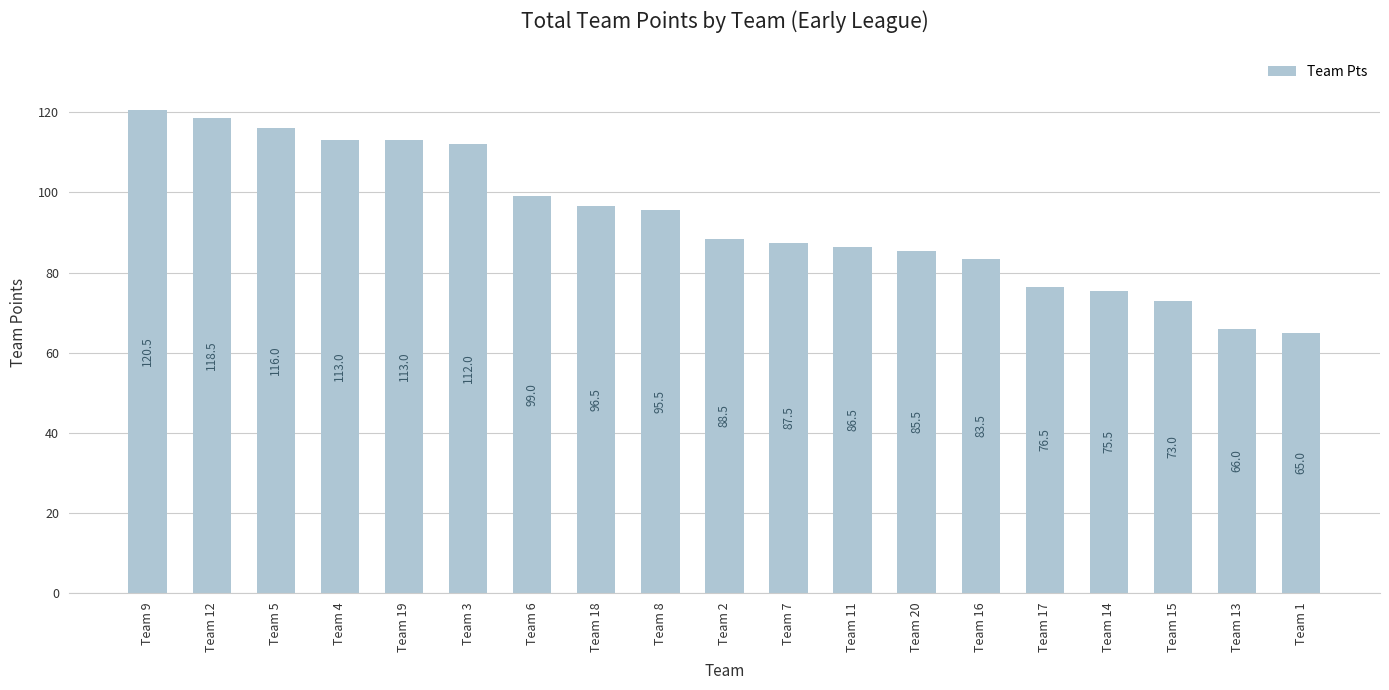

What position from the right is Team 14?

4